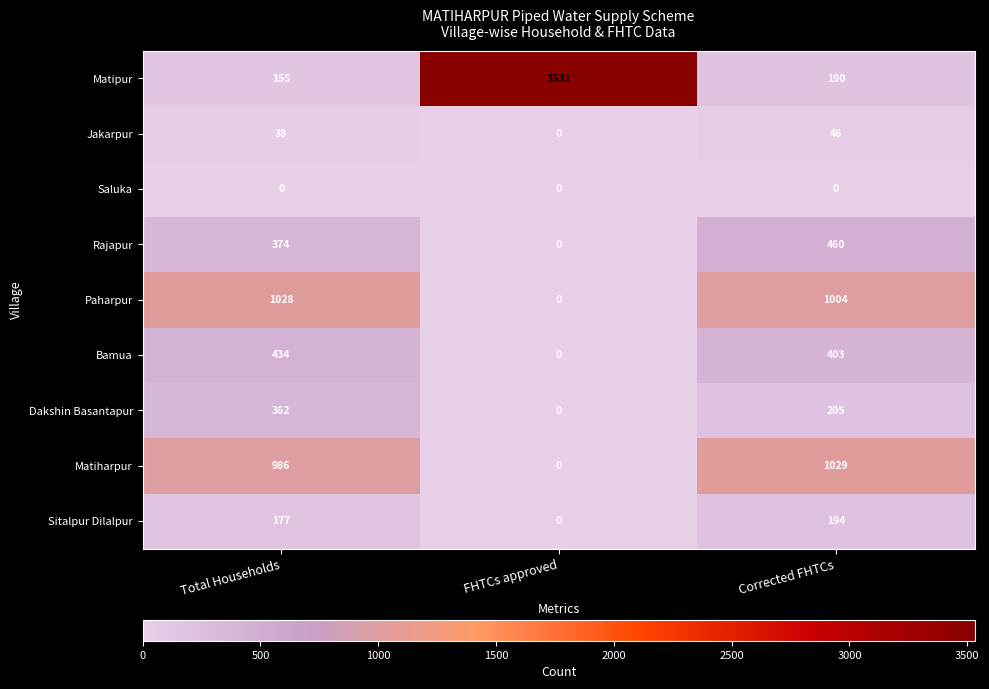

At which label does Sitalpur Dilalpur reach its minimum?

FHTCs approved